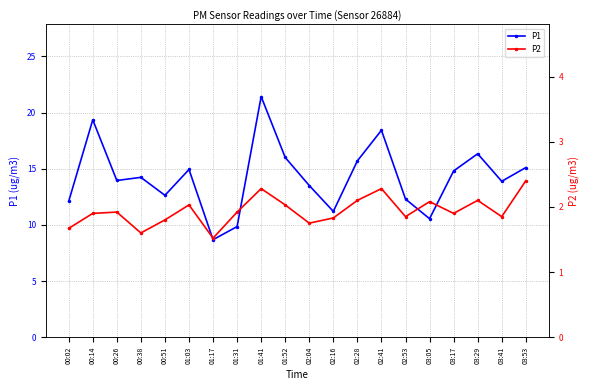

Count the number of categories in the chart.

20